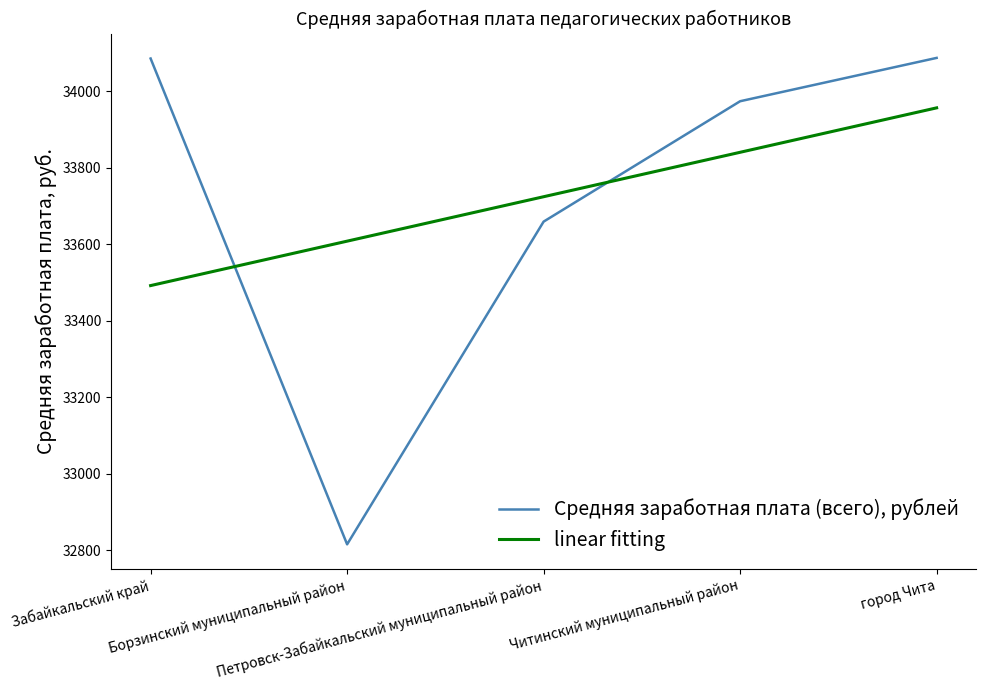

At which category does the chart reach its minimum across all series?

Борзинский муниципальный район